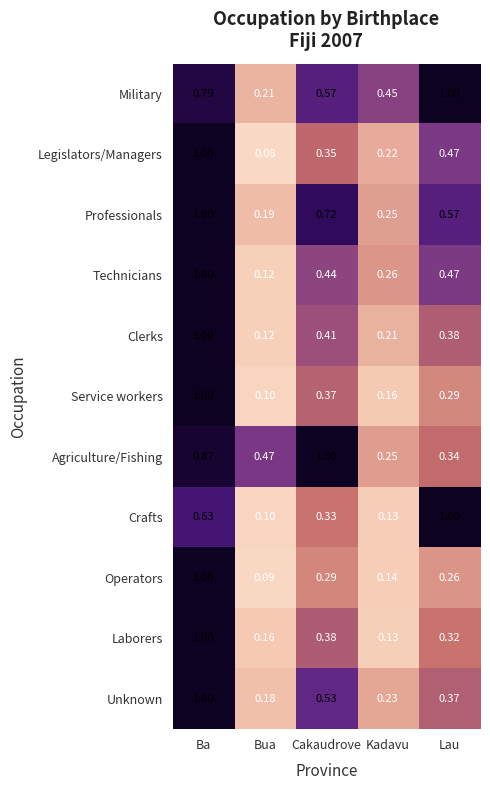

Where is Legislators/Managers nearest to the value 0?

Bua